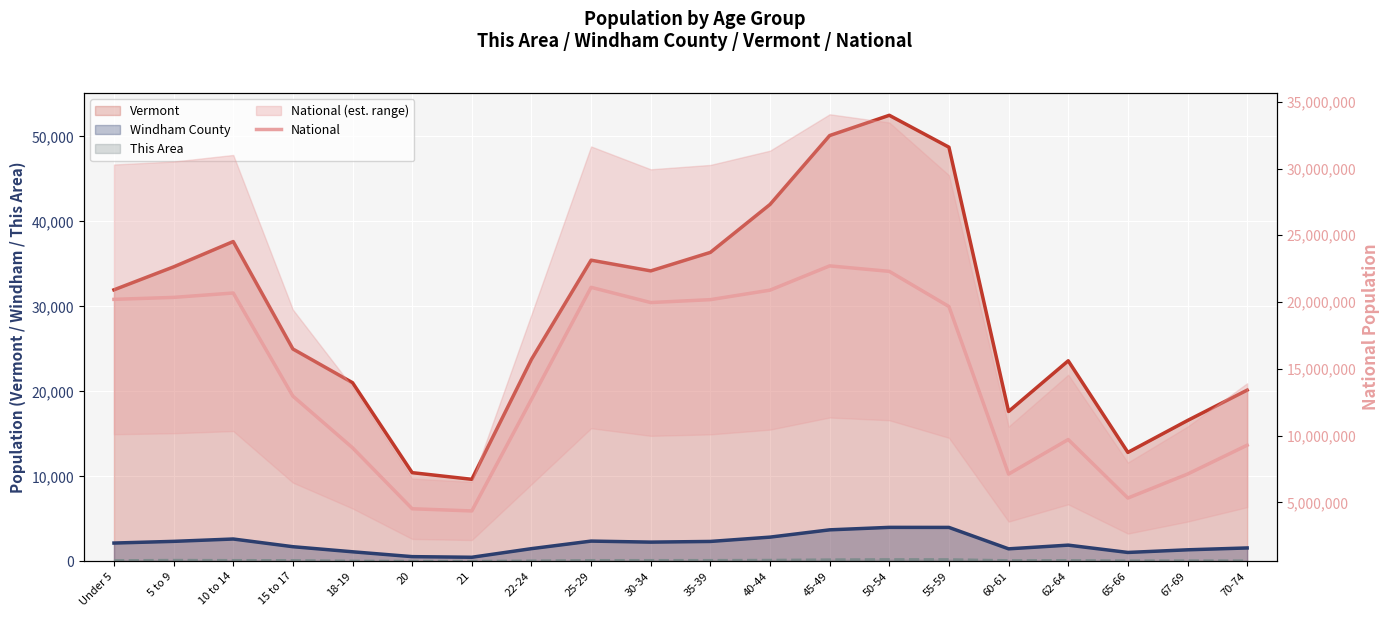

At which category is the sum across all series the highest?

45-49